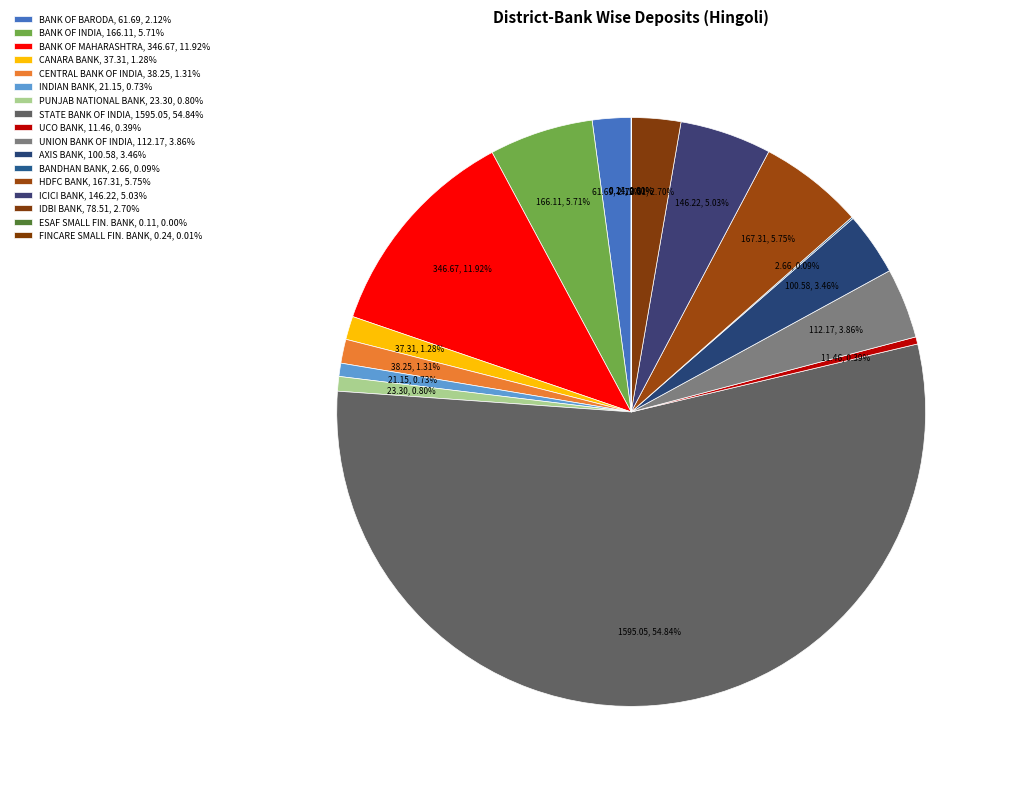

Rank the categories by value from lowest to highest.

ESAF SMALL FIN. BANK, FINCARE SMALL FIN. BANK, BANDHAN BANK, UCO BANK, INDIAN BANK, PUNJAB NATIONAL BANK, CANARA BANK, CENTRAL BANK OF INDIA, BANK OF BARODA, IDBI BANK, AXIS BANK, UNION BANK OF INDIA, ICICI BANK, BANK OF INDIA, HDFC BANK, BANK OF MAHARASHTRA, STATE BANK OF INDIA